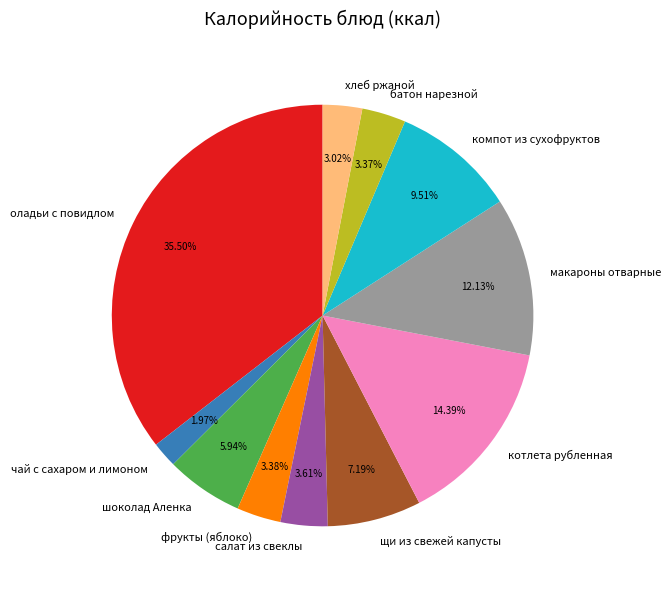

To the nearest percent, what portion does шоколад Аленка represent?

6%